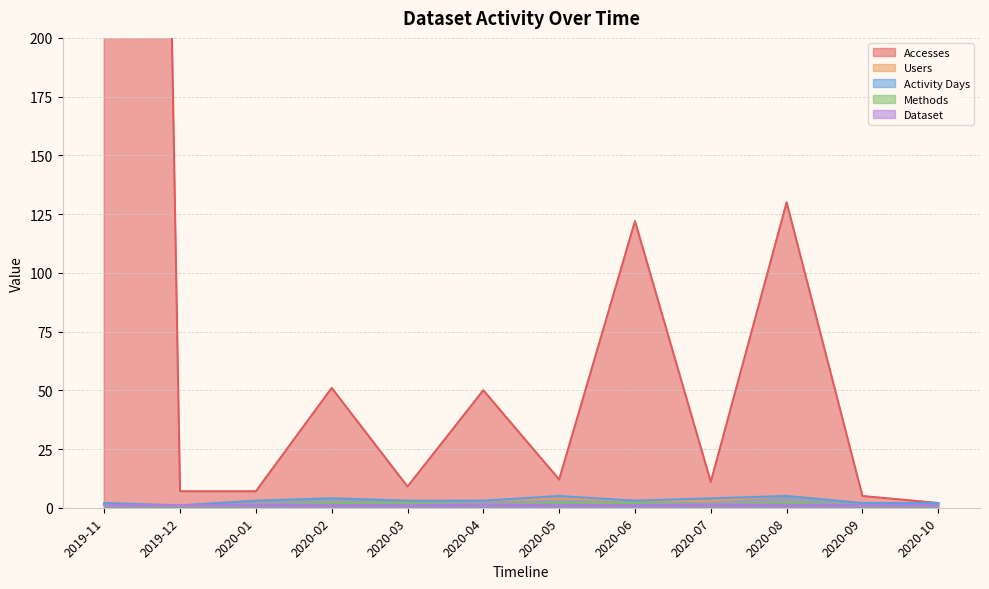

Count the Methods values in the range 1 to 2.

12